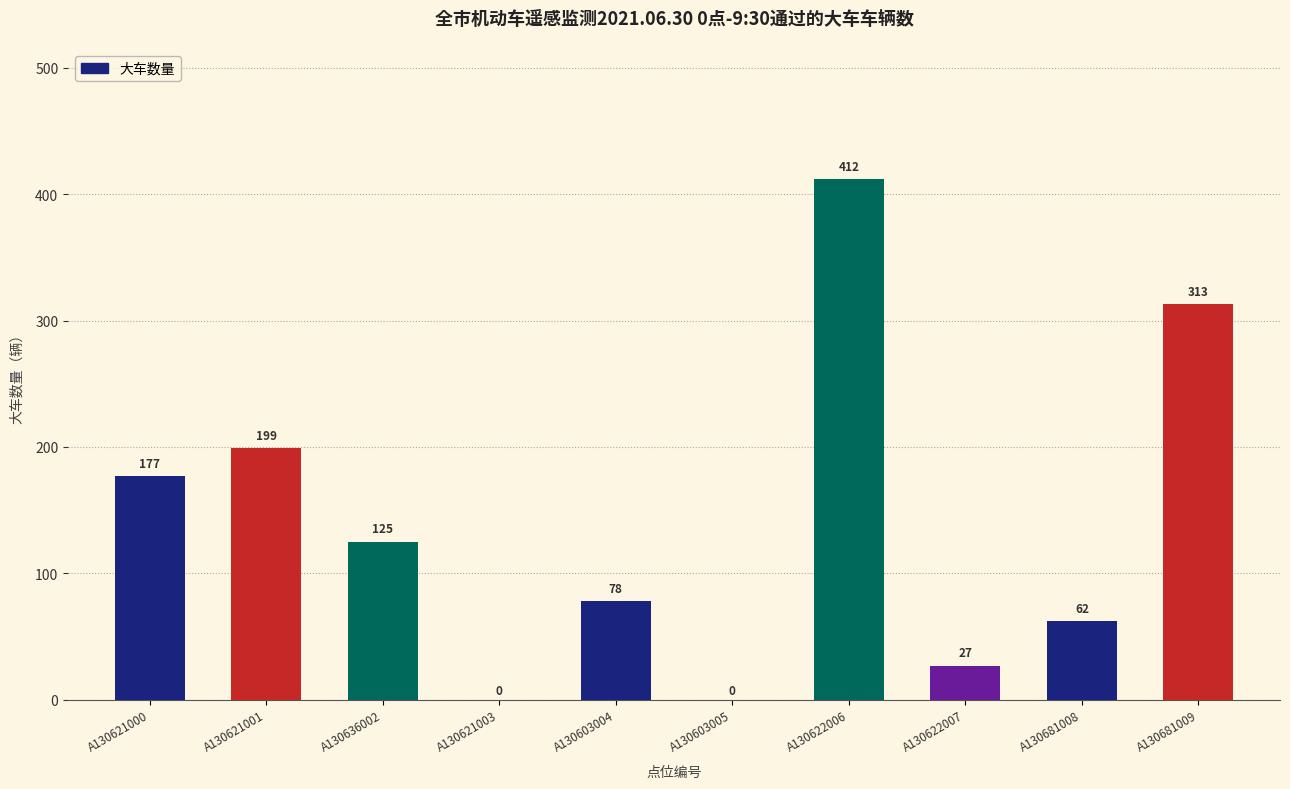

Is it true that the value at A130621001 is 199?

True